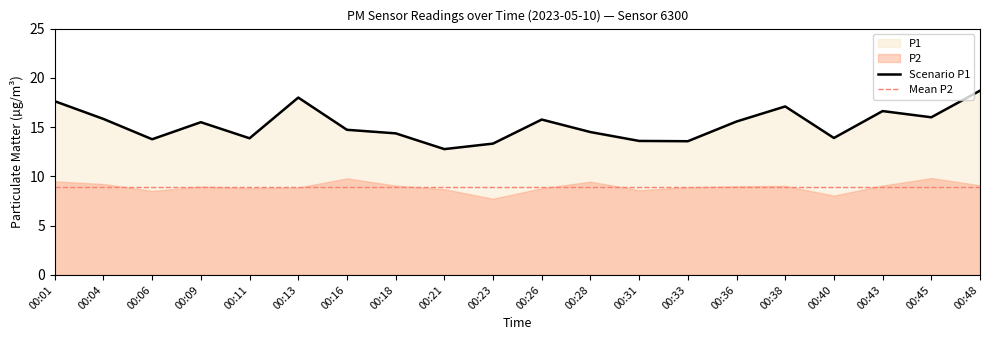

List the labels in order of value, smallest first.

00:21, 00:23, 00:33, 00:31, 00:06, 00:11, 00:40, 00:18, 00:28, 00:16, 00:09, 00:36, 00:26, 00:04, 00:45, 00:43, 00:38, 00:01, 00:13, 00:48